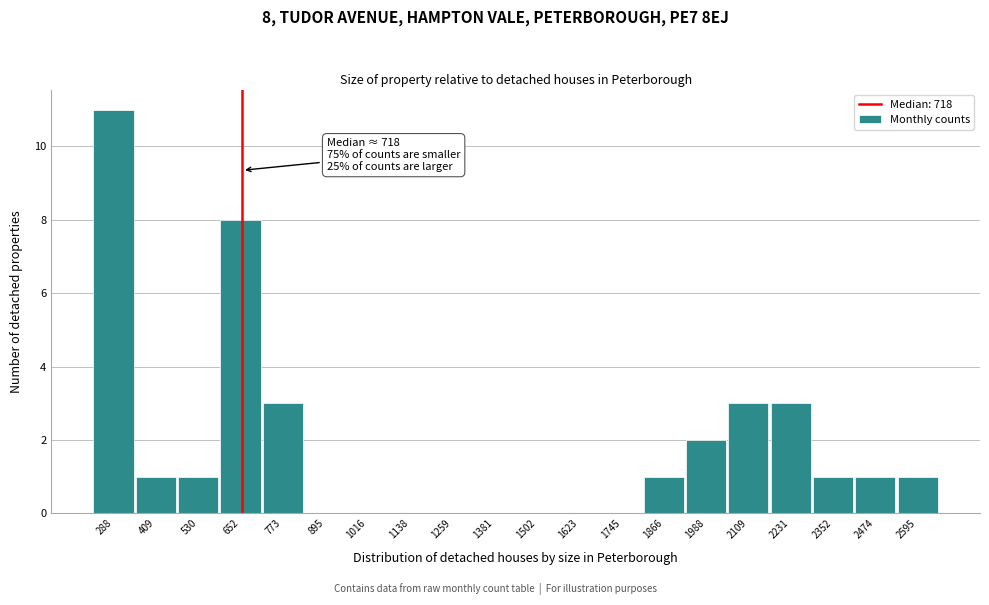

Reading left to right, extract all data points from this chart.

288=11	409=1	530=1	652=8	773=3	895=0	1016=0	1138=0	1259=0	1381=0	1502=0	1623=0	1745=0	1866=1	1988=2	2109=3	2231=3	2352=1	2474=1	2595=1